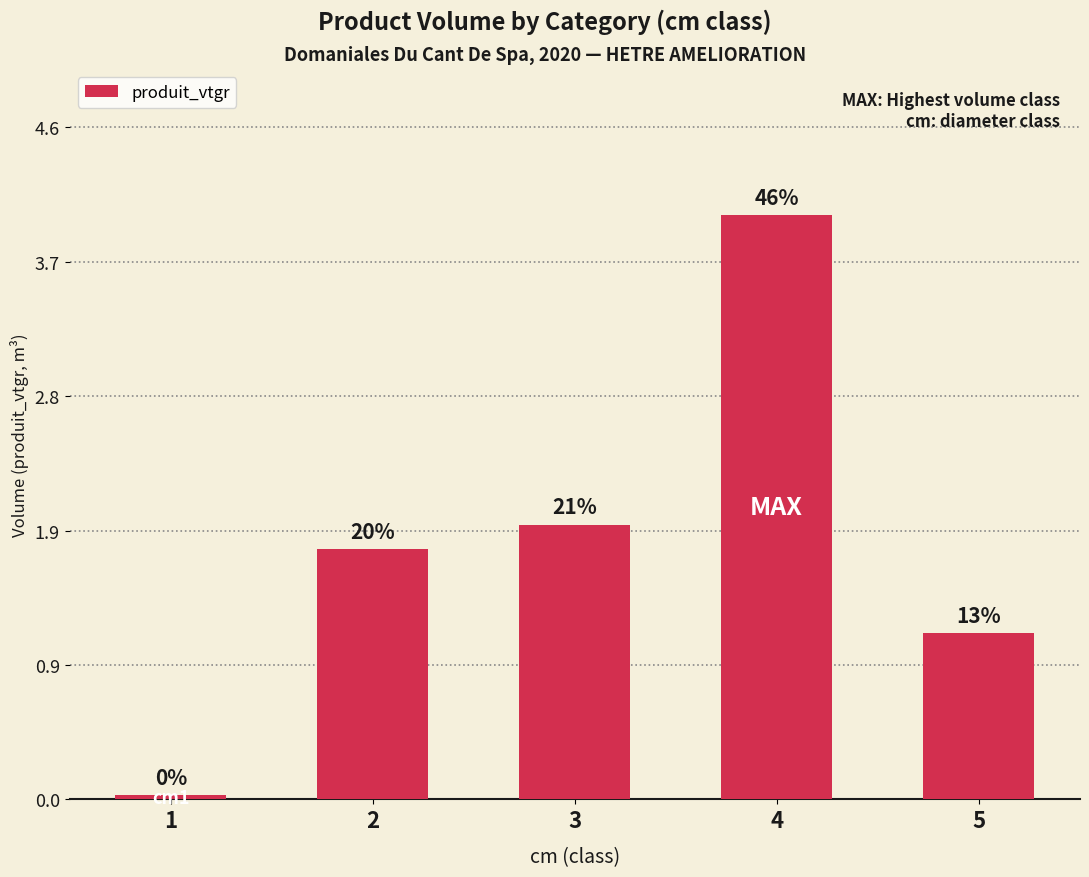

How many bars are there in total?

5